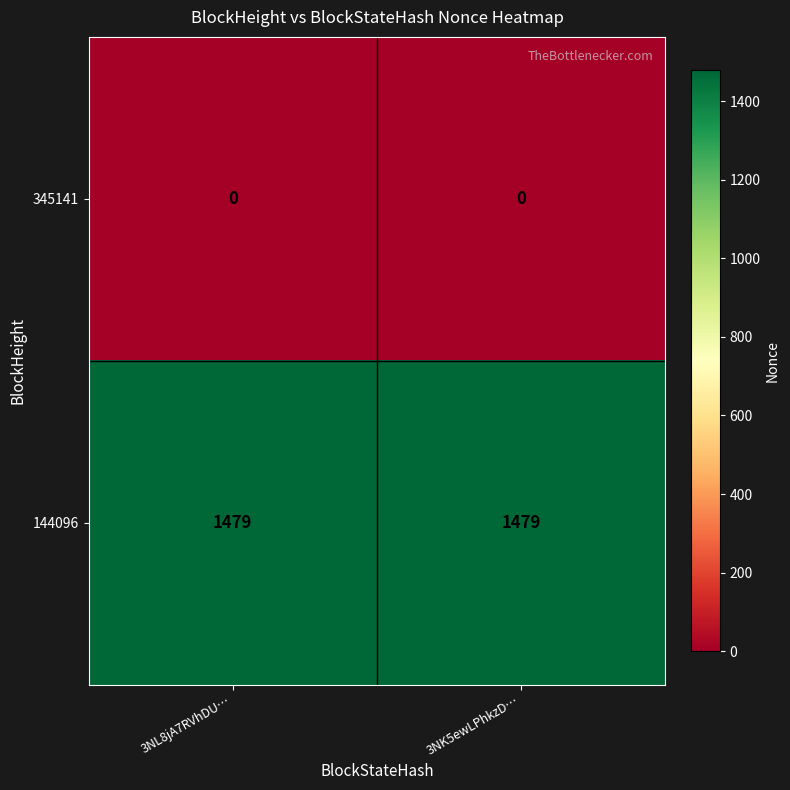

What is the spread (max minus min) of values at 3NL8jA7RVhDU…?

1479